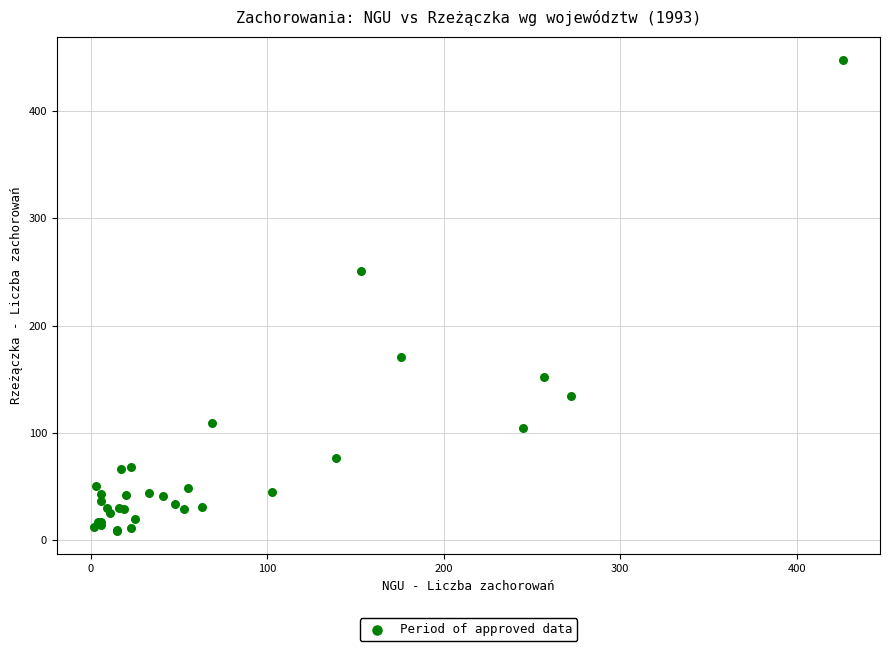

What Y value in the scatter plot is closest to 228?

251